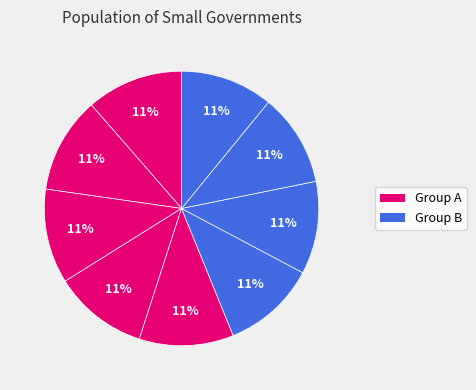

Does any single category account for the majority?

No